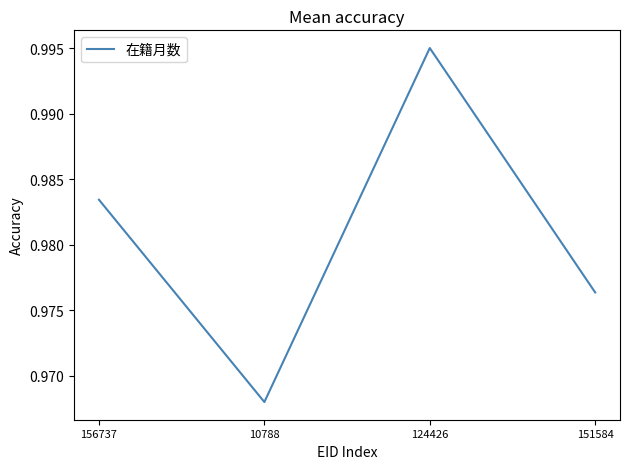

Rank the categories by value from lowest to highest.

10788, 151584, 156737, 124426